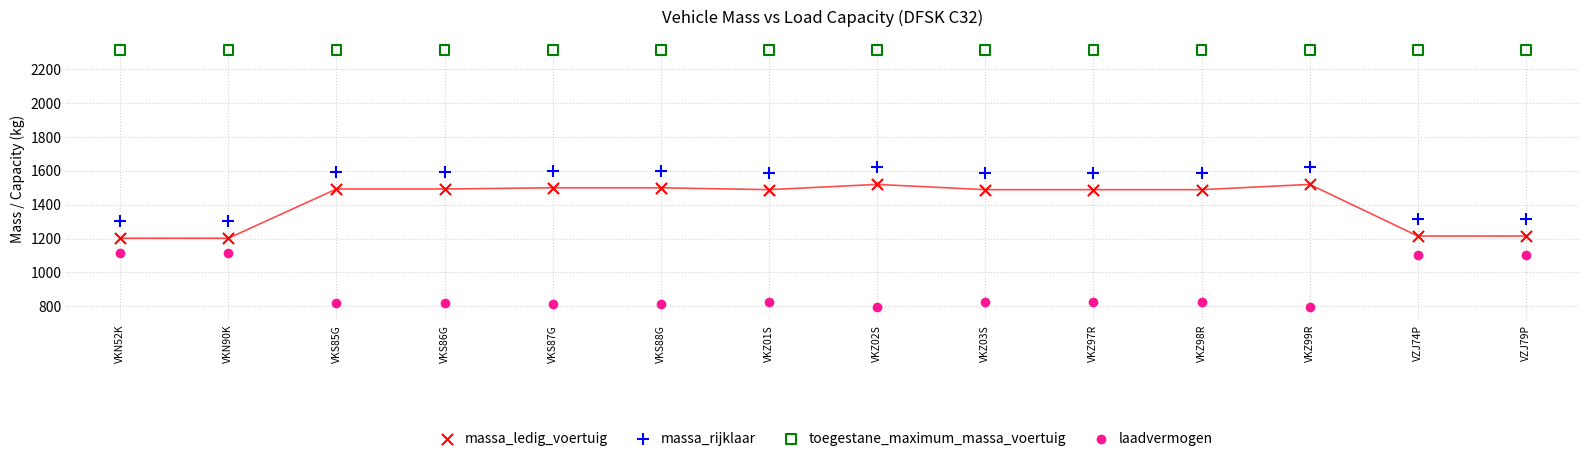

Which series reaches the minimum Y coordinate?

laadvermogen